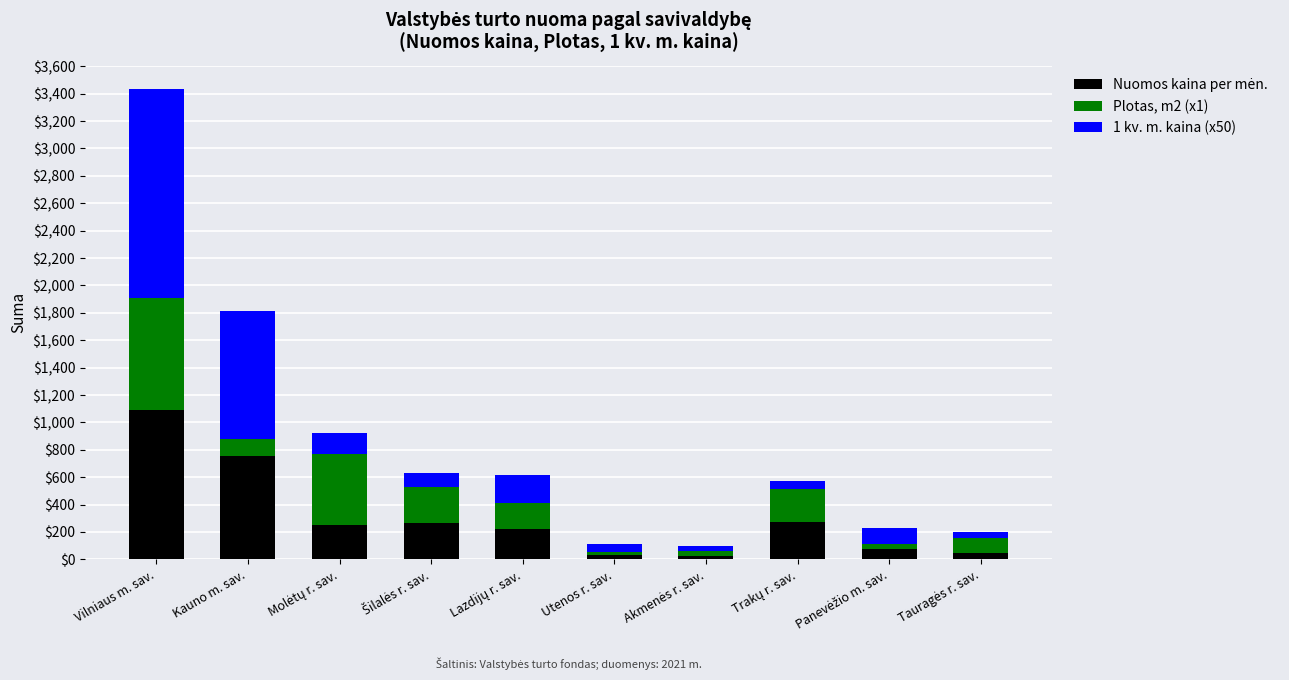

At which category is the sum across all series the highest?

Vilniaus m. sav.